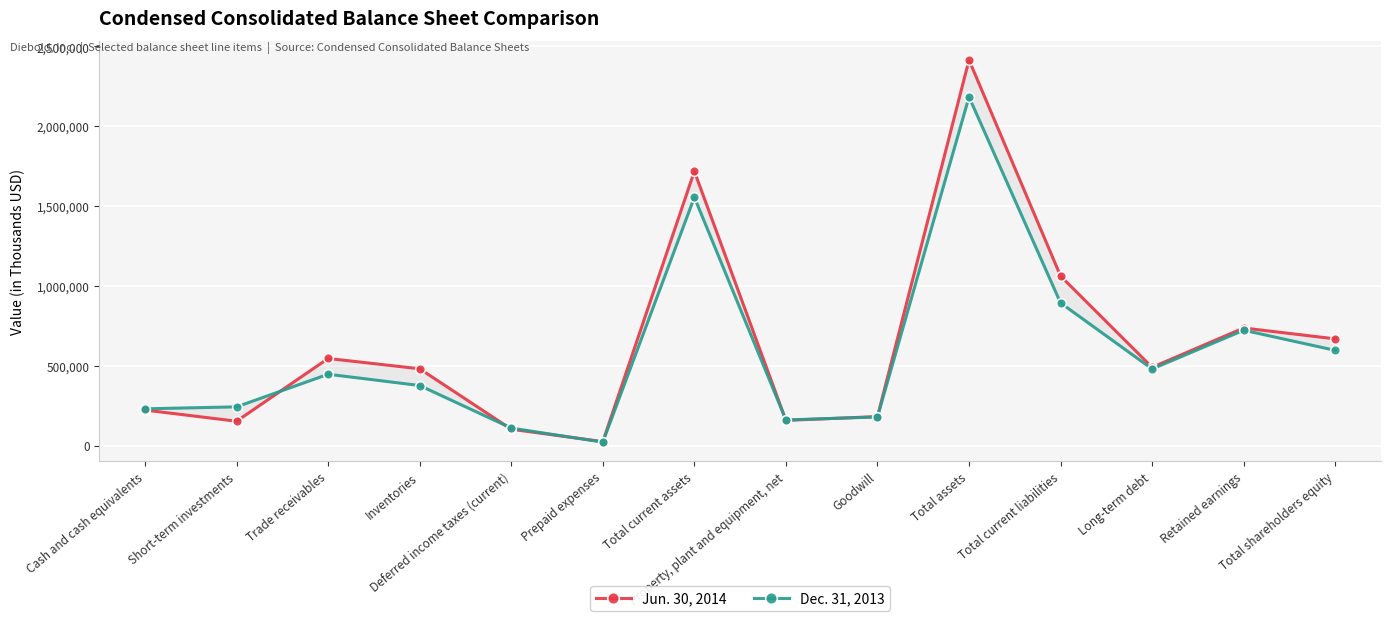

The Jun. 30, 2014 series shows 23053 at Deferred income taxes (current). True or false?

False